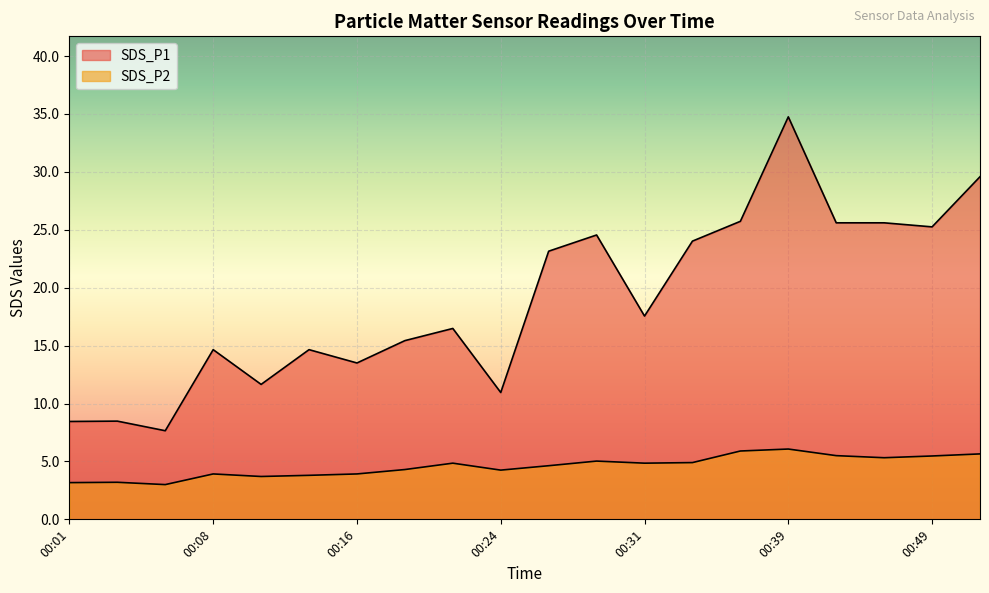

What is the difference between the SDS_P1 values at 00:24 and 00:11?

0.7